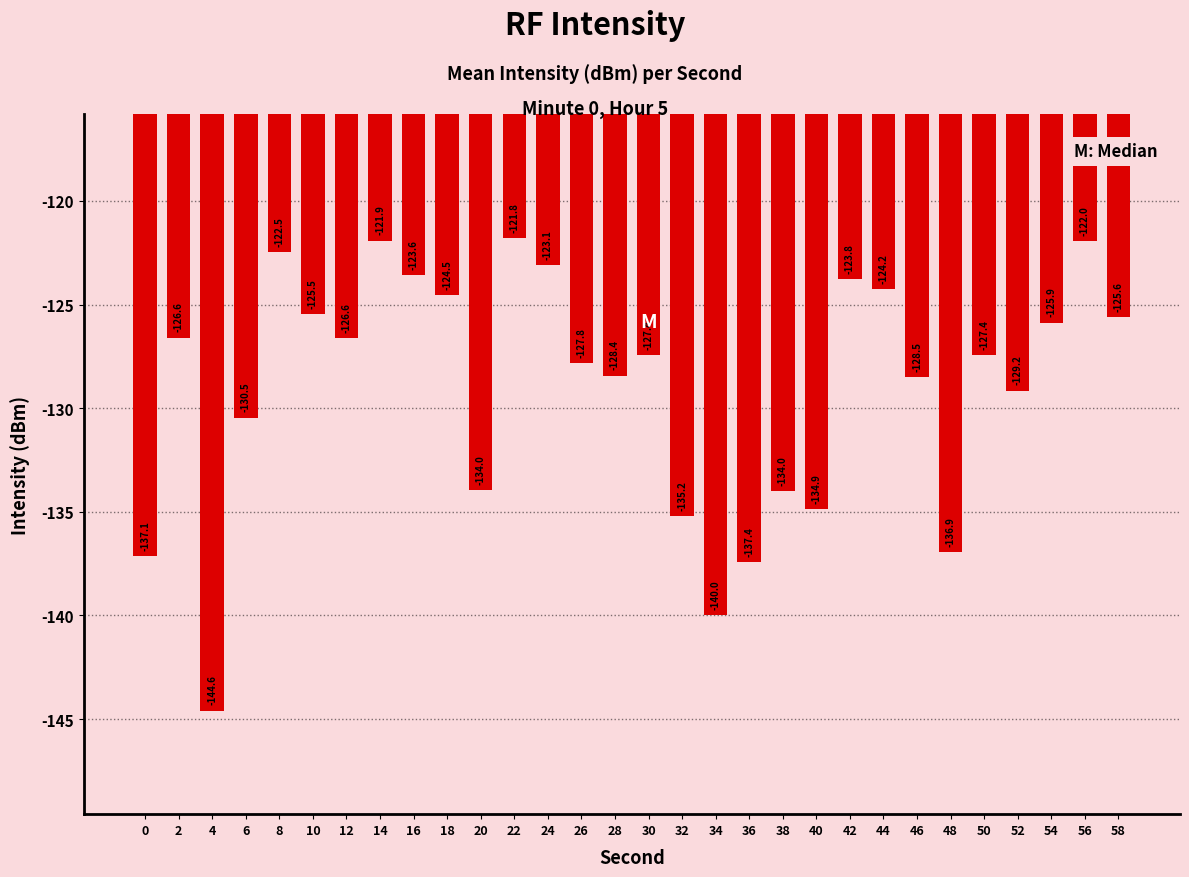

What is the sum of all values?

-3871.0